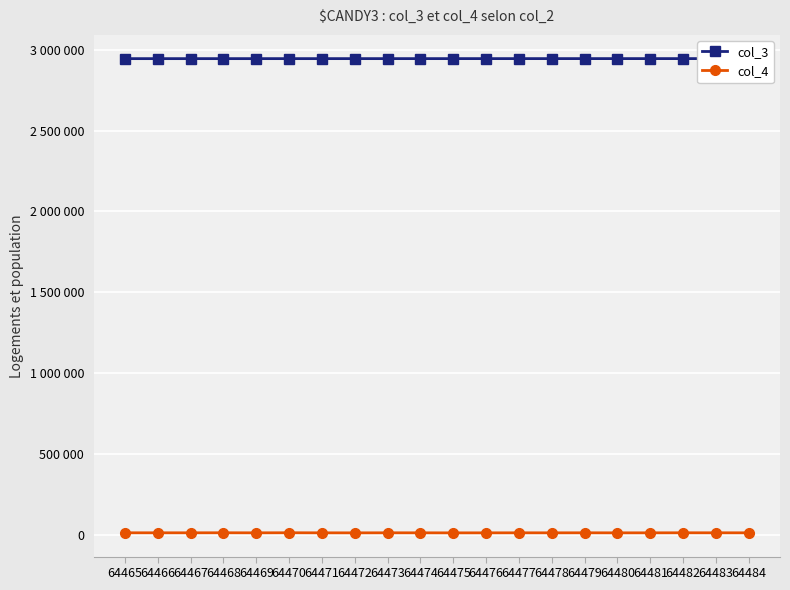

Which series has the largest total across all categories?

col_3